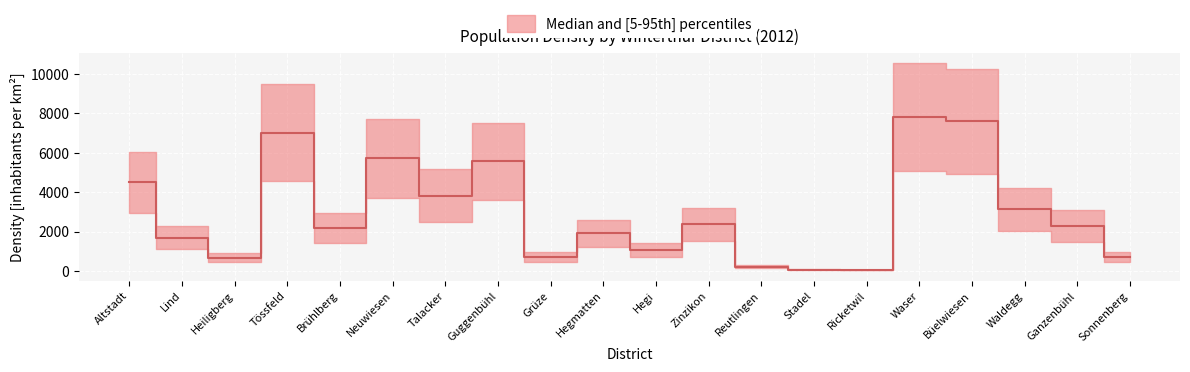

List the labels in order of value, smallest first.

Ricketwil, Stadel, Reutlingen, Heiligberg, Grüze, Sonnenberg, Hegi, Lind, Hegmatten, Brühlberg, Ganzenbühl, Zinzikon, Waldegg, Talacker, Altstadt, Guggenbühl, Neuwiesen, Tössfeld, Büelwiesen, Waser